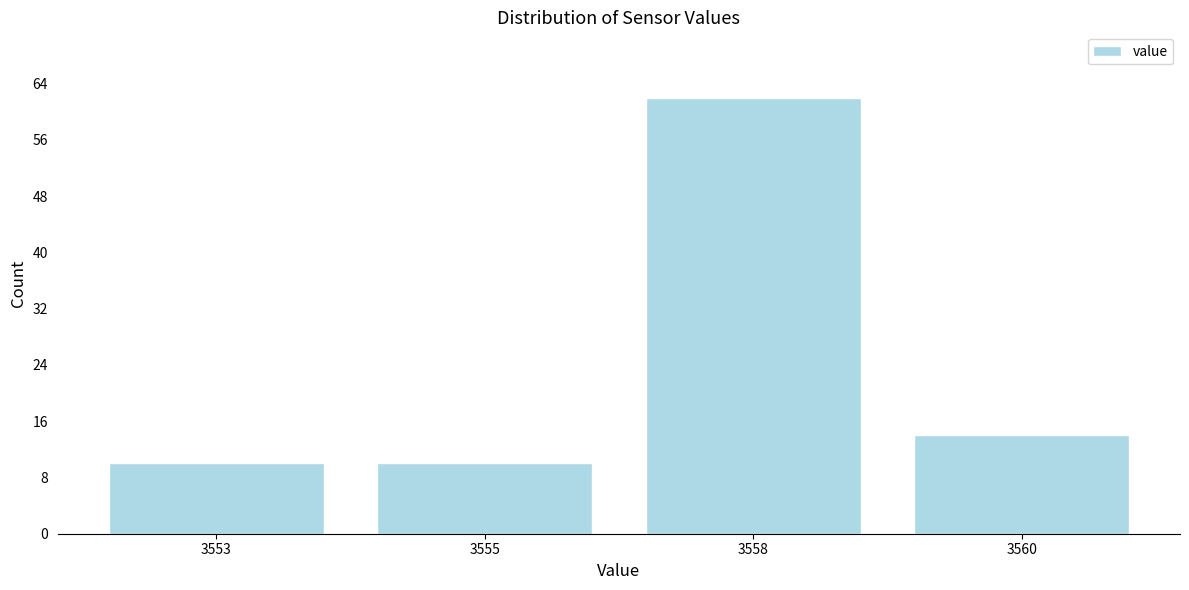

Reading left to right, what are all the values shown in this chart?

3553=10	3555=10	3558=62	3560=14